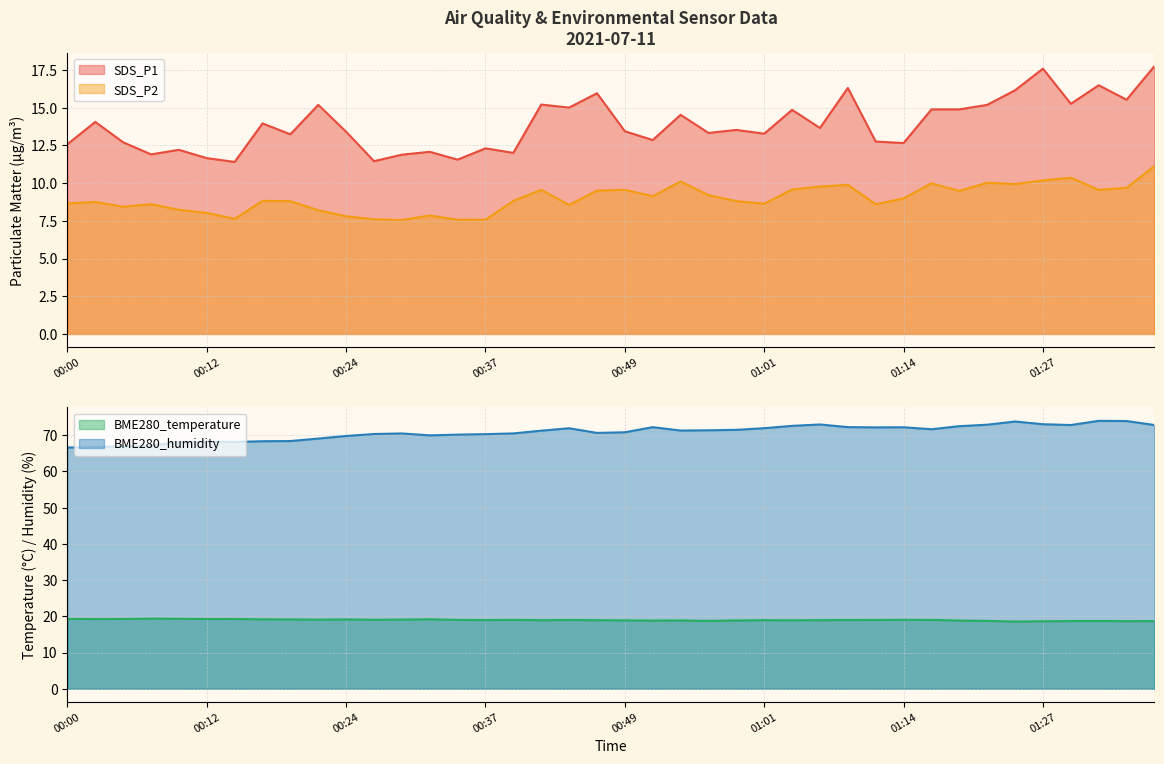

What are all the series names shown in the legend?

SDS_P1, SDS_P2, BME280_temperature, BME280_humidity